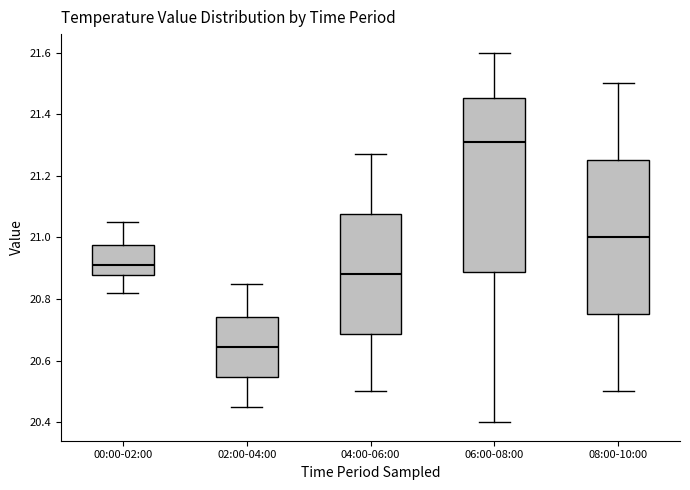

Reading left to right, read every box against the y-axis: the position of its median line, the range the box covers, and the ends of its whiskers. The values are not printed on the chart, so give them approximately, as read against the axis.

00:00-02:00: median 20.92, box 20.88 to 20.98, whiskers 20.82 to 21.06
02:00-04:00: median 20.64, box 20.54 to 20.74, whiskers 20.46 to 20.86
04:00-06:00: median 20.88, box 20.68 to 21.08, whiskers 20.50 to 21.28
06:00-08:00: median 21.32, box 20.88 to 21.46, whiskers 20.40 to 21.60
08:00-10:00: median 21.00, box 20.76 to 21.26, whiskers 20.50 to 21.50